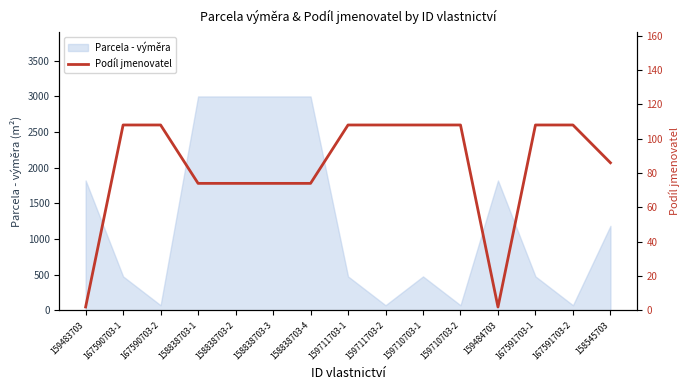

What is the difference between the values at 159483703 and 158545703?

84